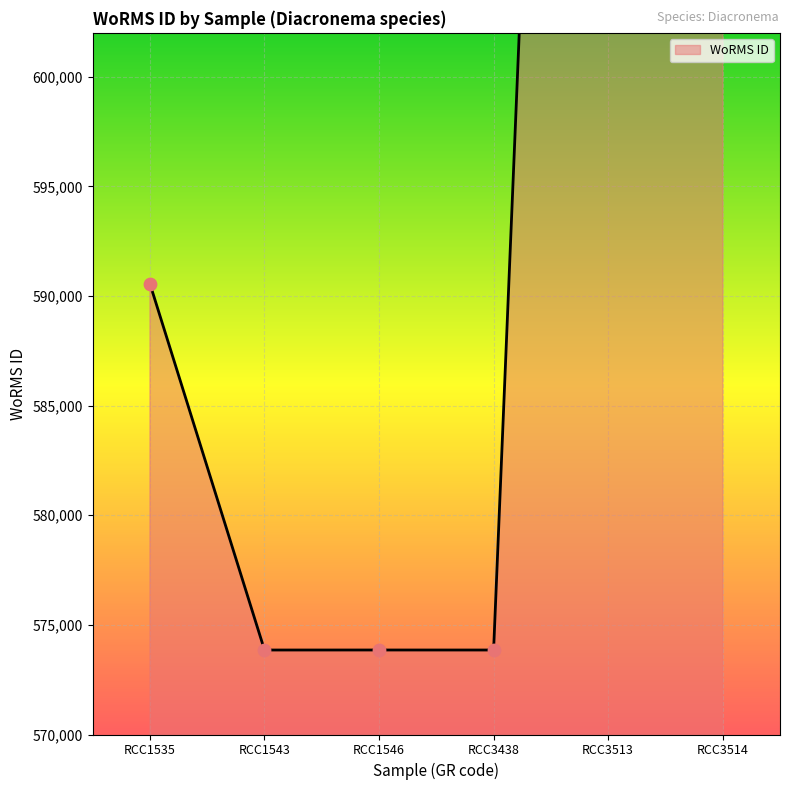

What is the change in value from RCC1546 to RCC3438?

-1